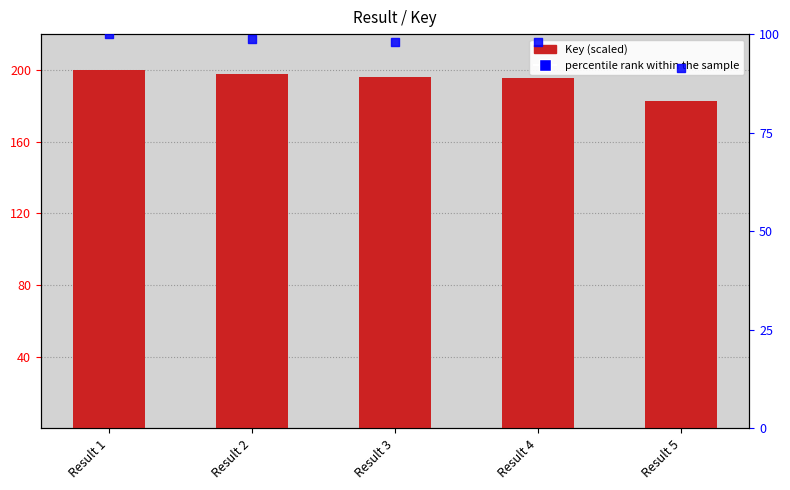

At which category is the sum across all series the highest?

Result 1